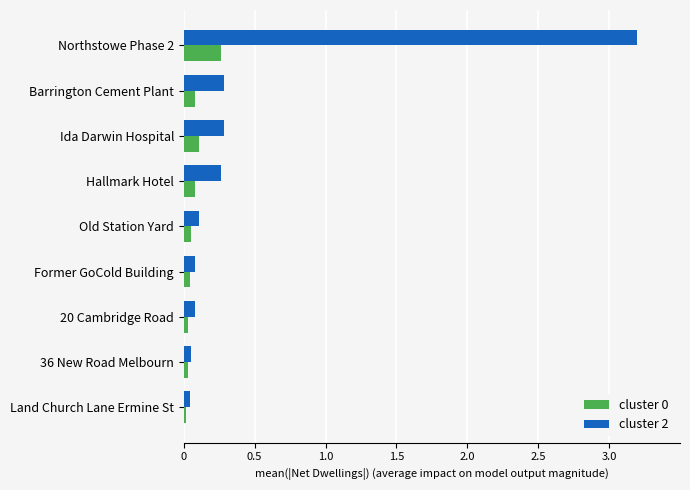

What is the maximum value shown in the chart?

3.2